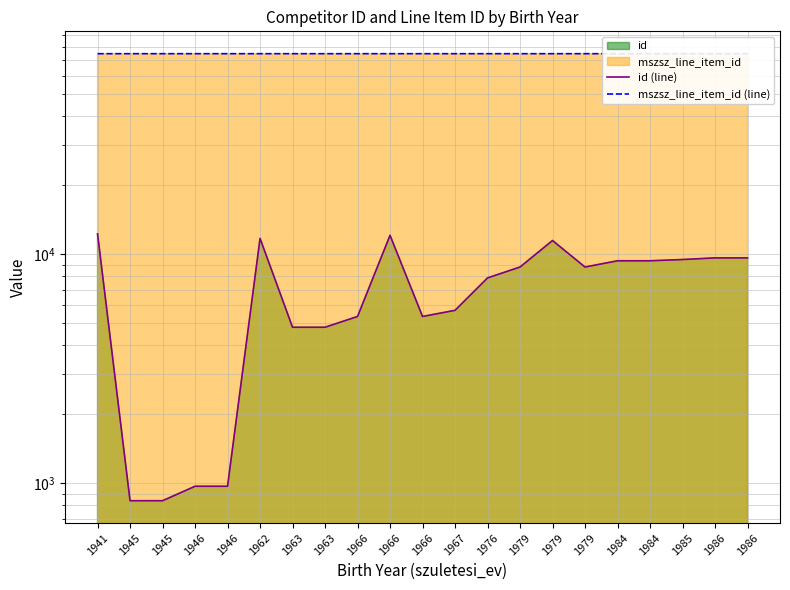

True or false: id (line) has more than 0 points higher than both neighbors.

True